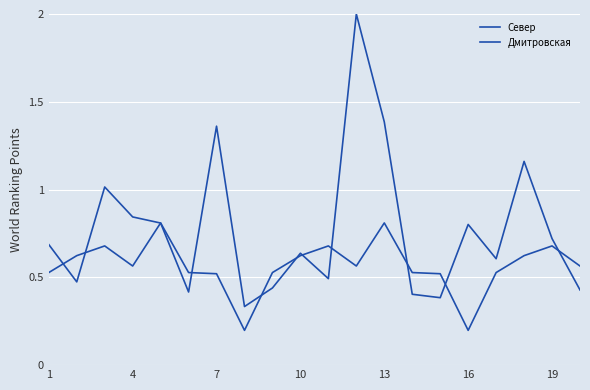

How many lines are shown in the chart?

2